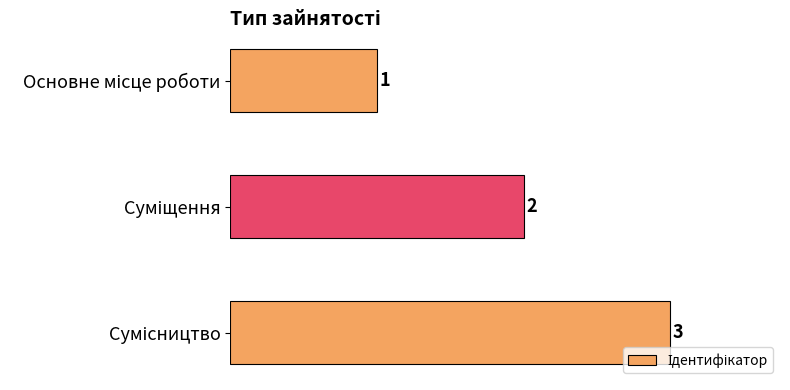

What is the sum of all values?

6